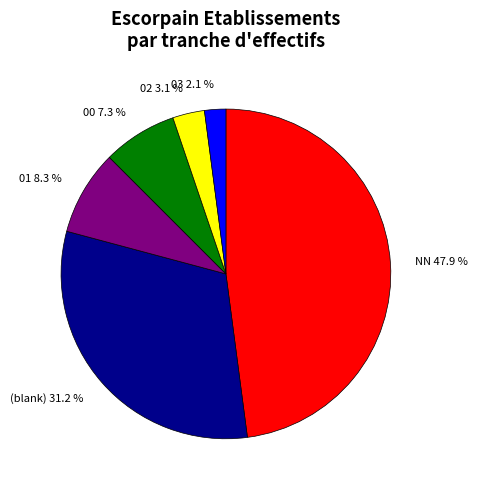

Count the number of slices in the pie.

6